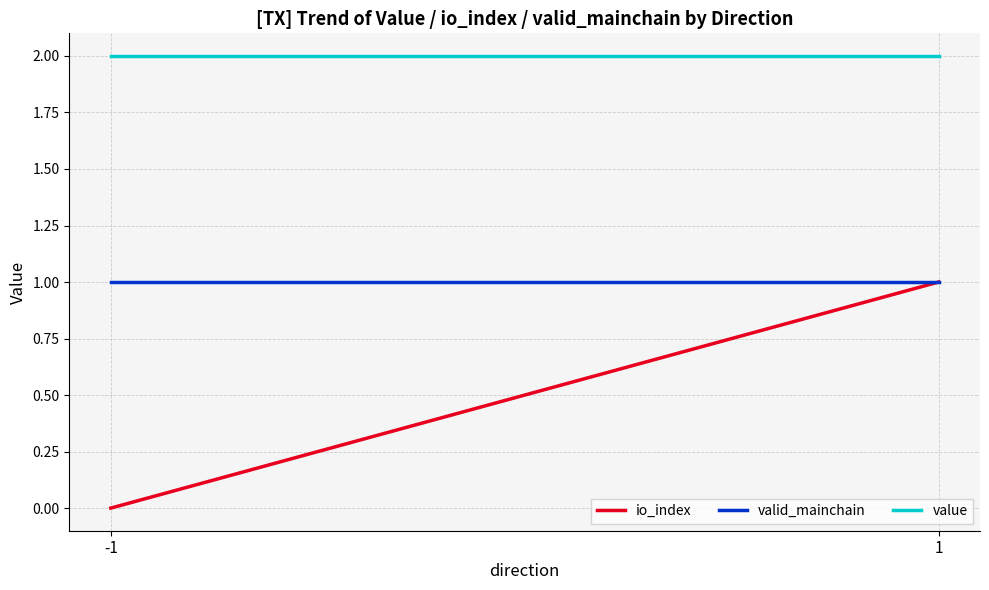

What is the total value across all series at -1?

3.0